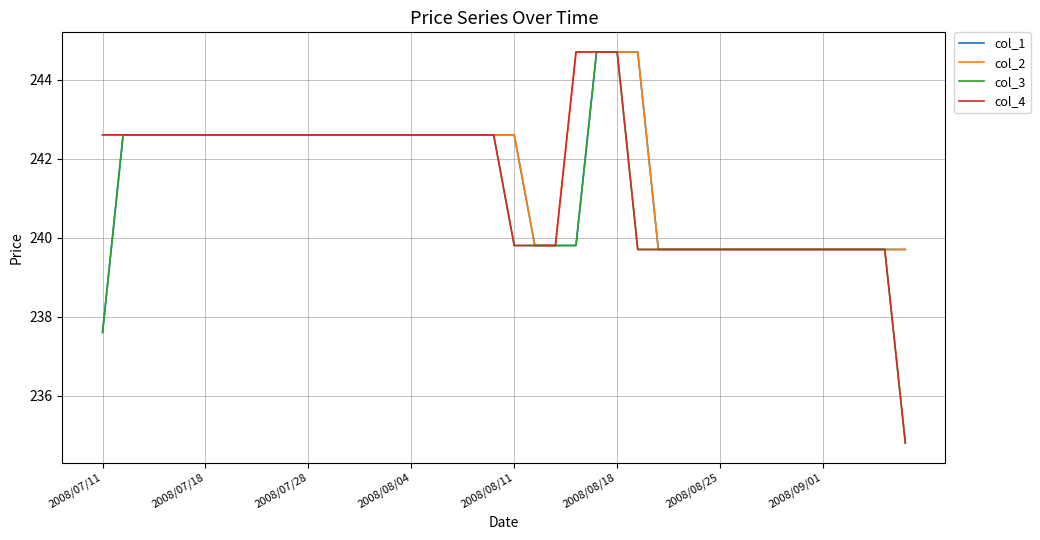

What is the smallest value displayed?

234.8